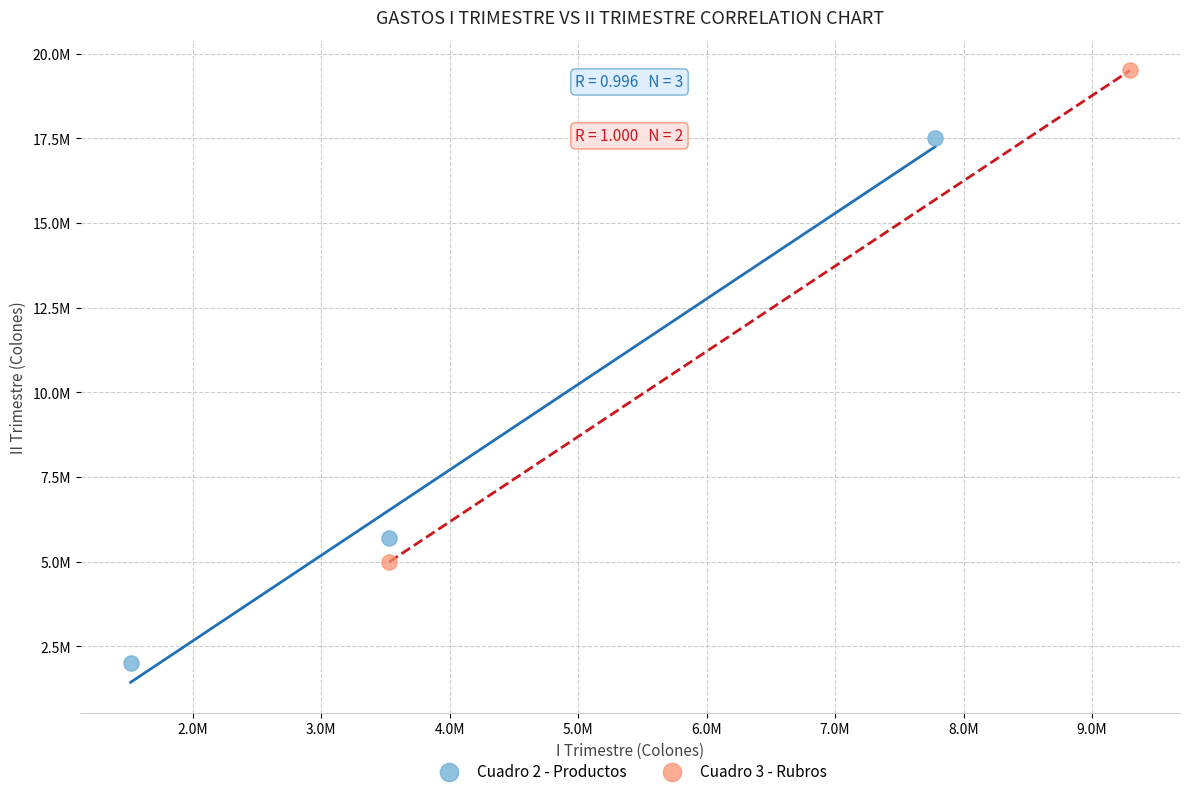

Which series contains the lowest Y value?

Cuadro 2 - Productos